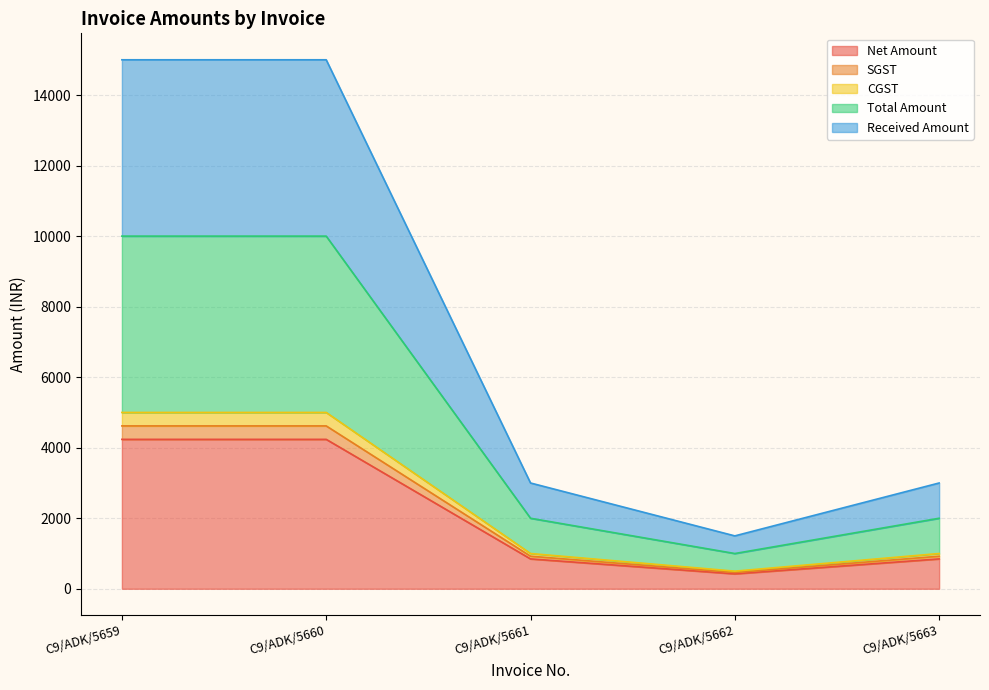

True or false: SGST and Total Amount cross at least once.

False